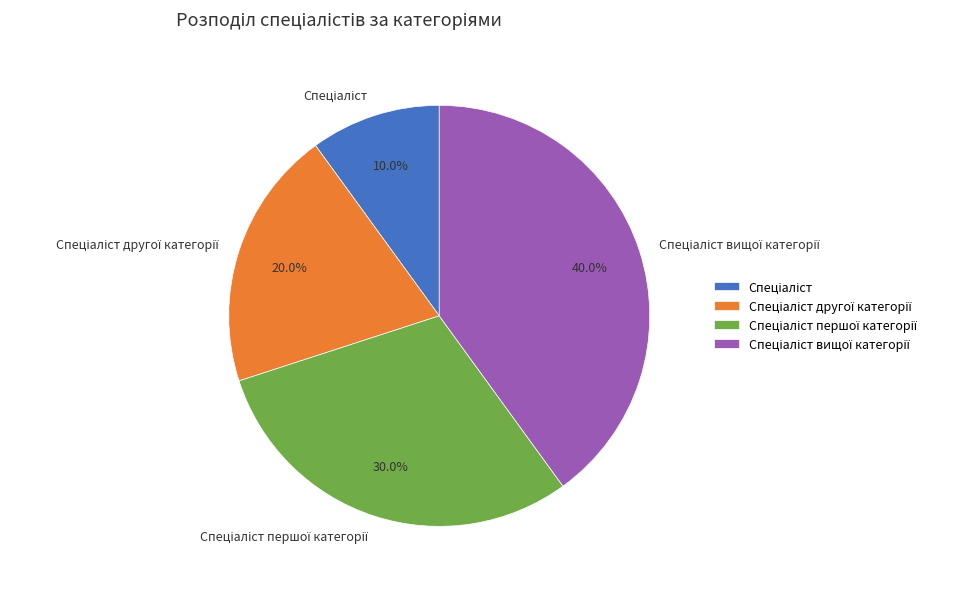

How many slices are in this pie chart?

4